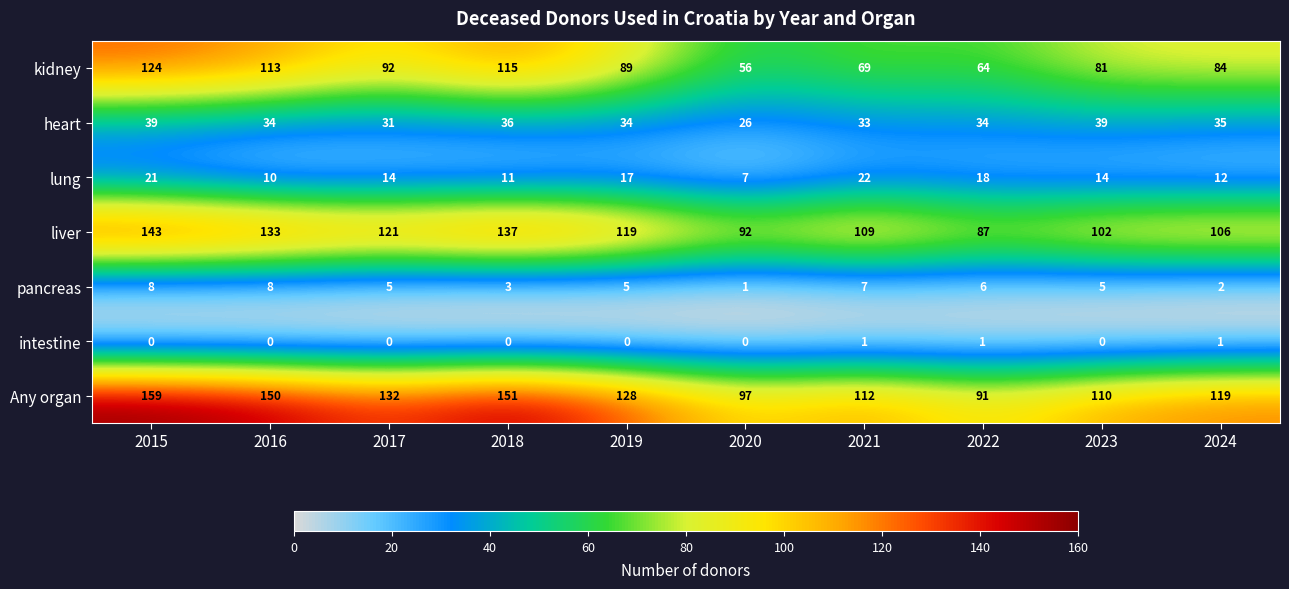

What is the difference between the highest and lowest values at 2015?

159